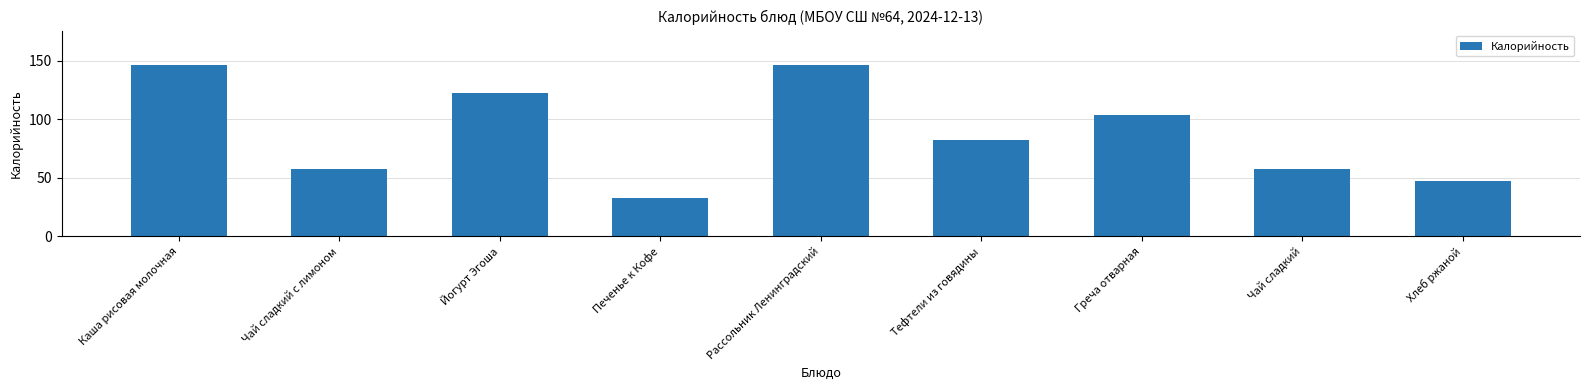

What is the label of the 8th bar from the right?

Чай сладкий с лимоном